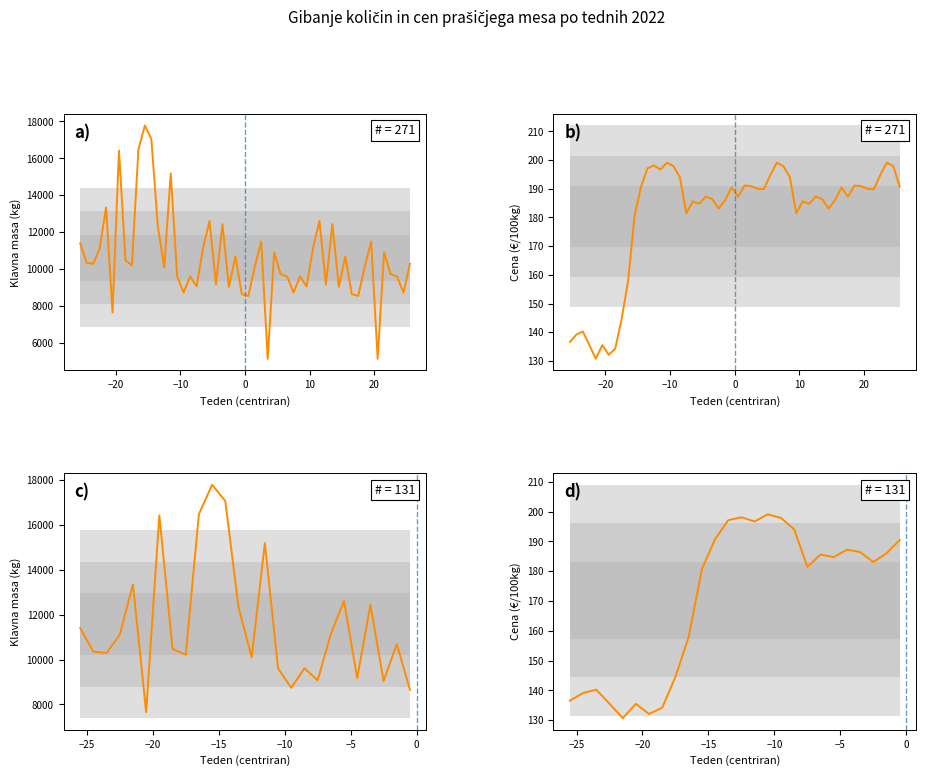

True or false: Klavna masa (kg) and Cena (€/100kg) cross at least once.

False